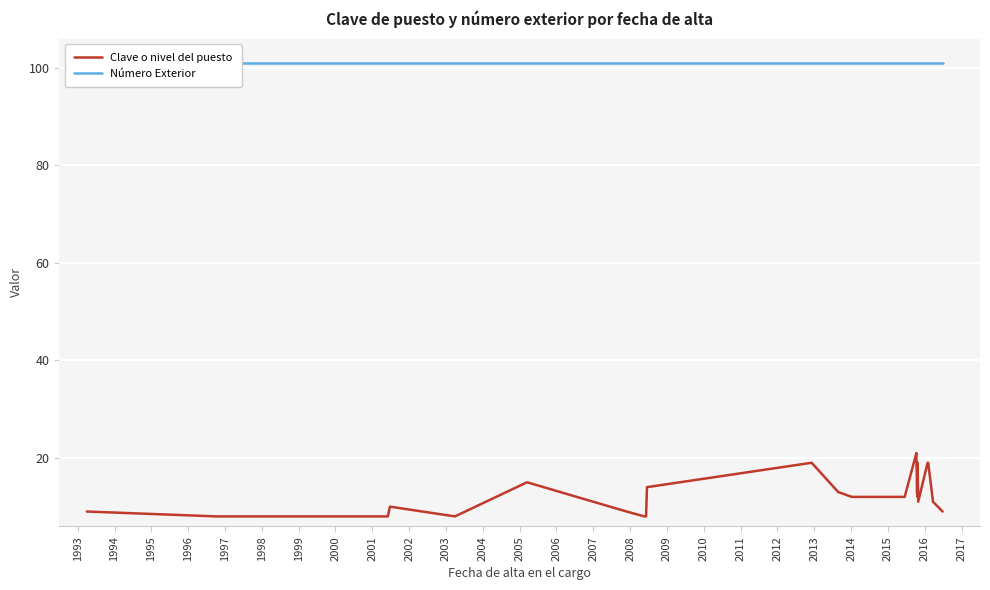

What is the lowest value of the Número Exterior series?

101